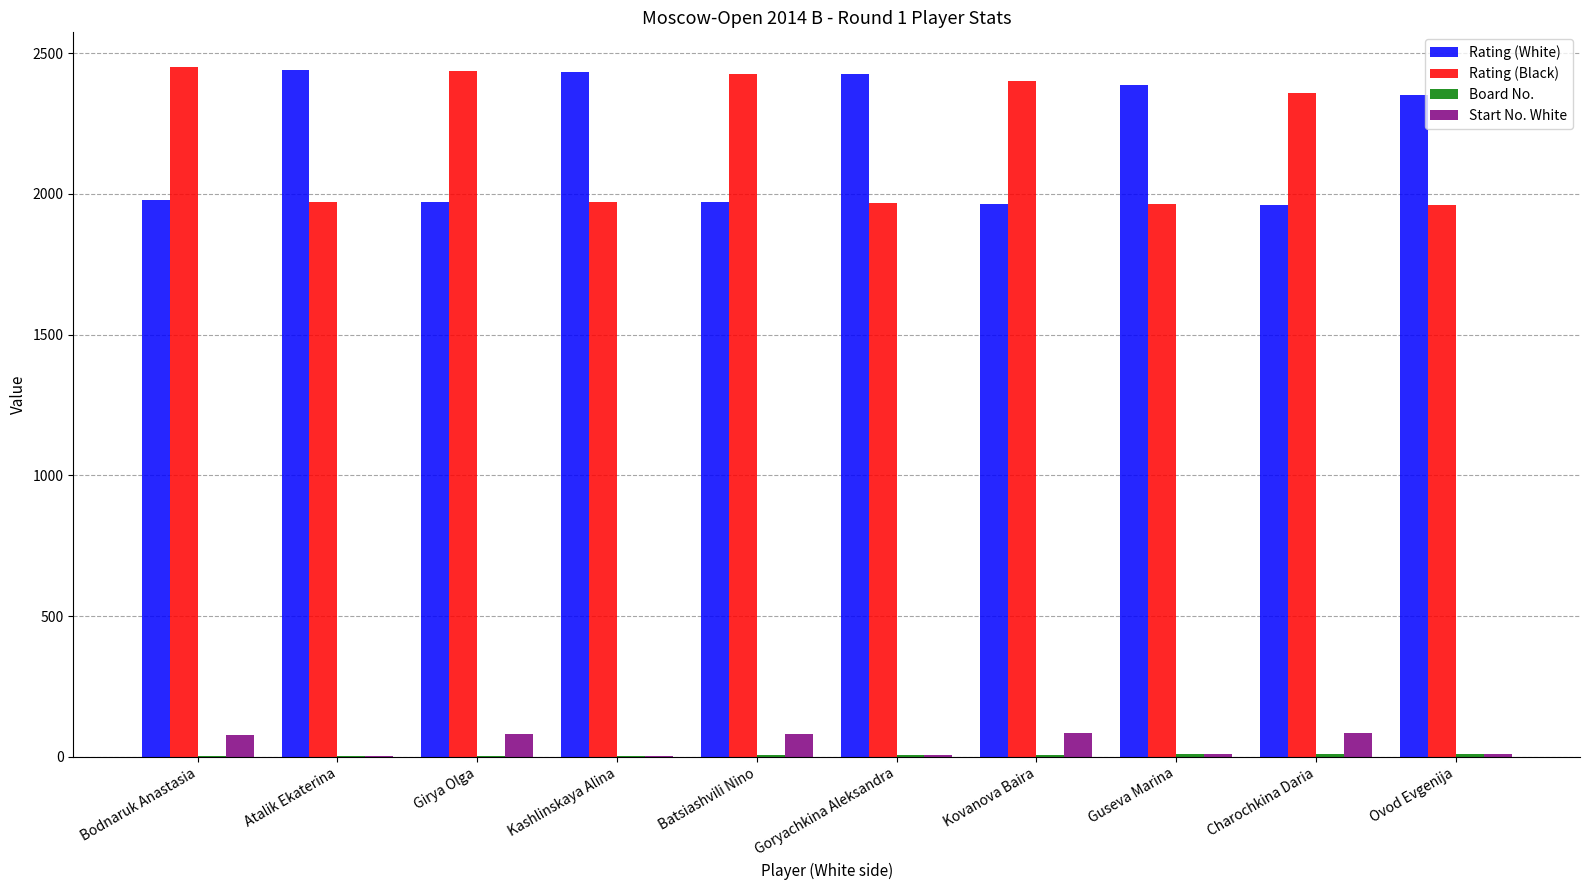

What is the highest value of the Rating (White) series?

2439